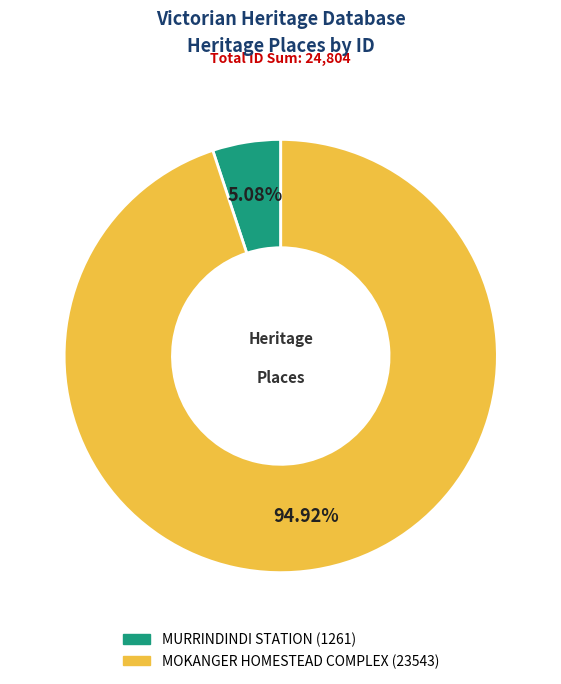

What percentage is NOT represented by MOKANGER HOMESTEAD COMPLEX?

5.1%